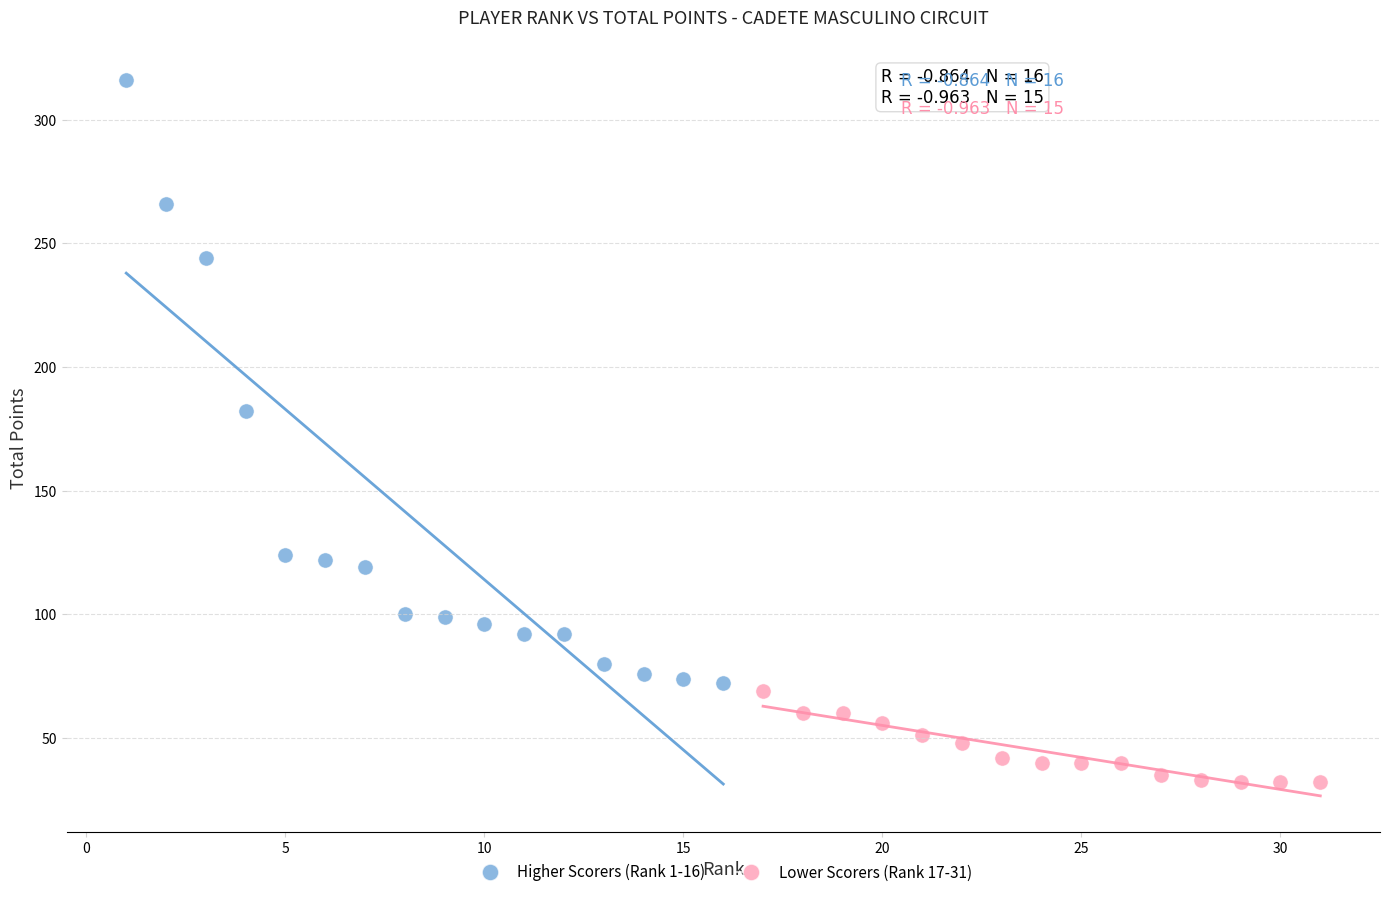

Which series contains the lowest Y value?

Lower Scorers (Rank 17-31)